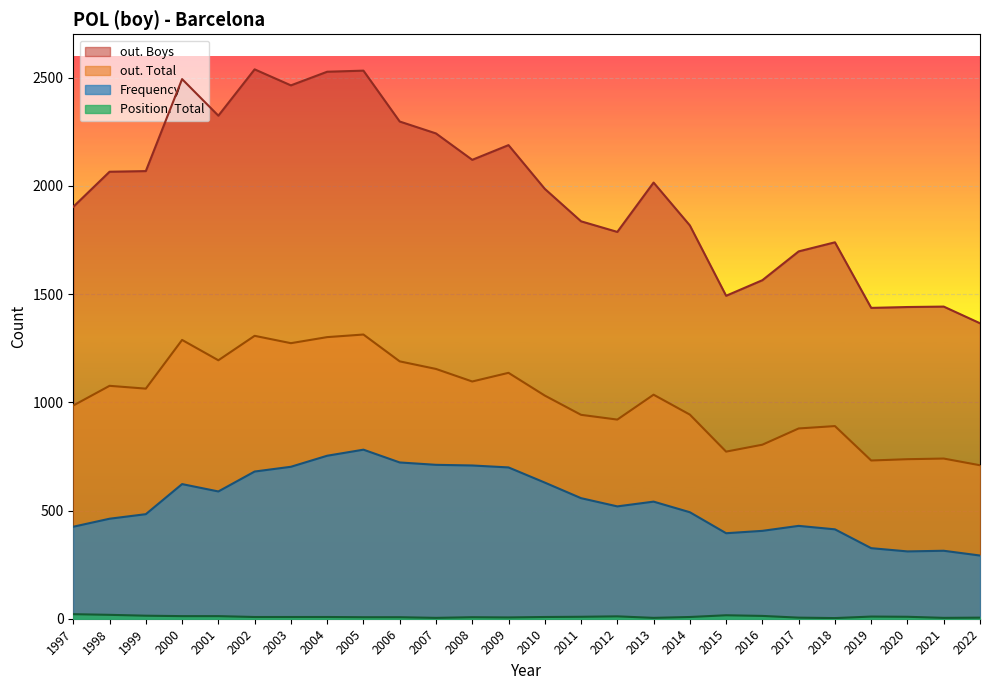

True or false: out. Total and Frequency intersect in this chart.

False